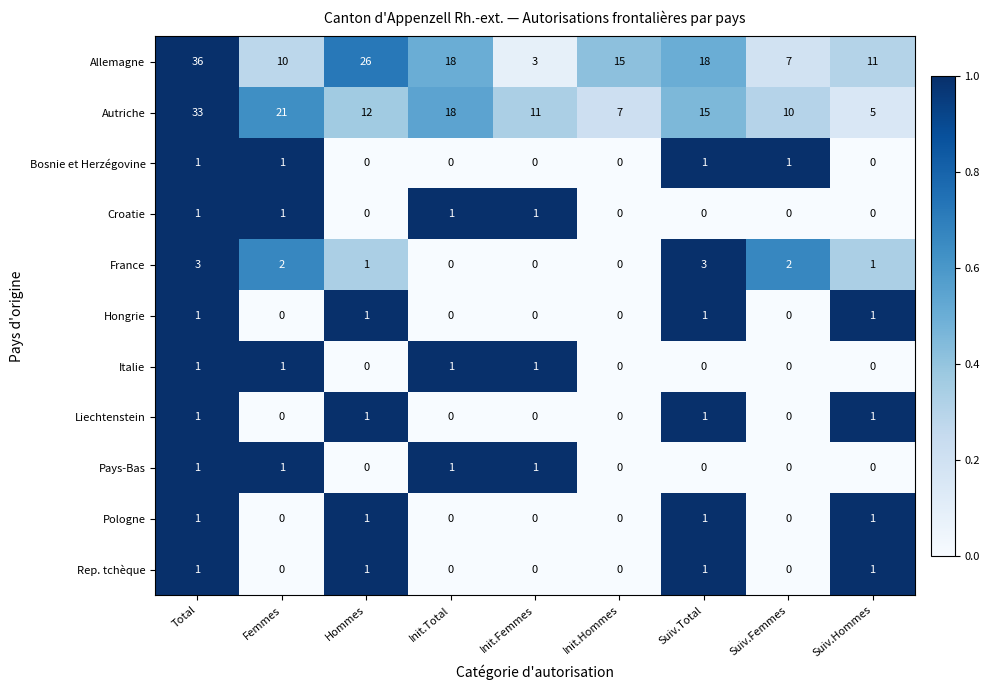

What is the sum of all France values?

12